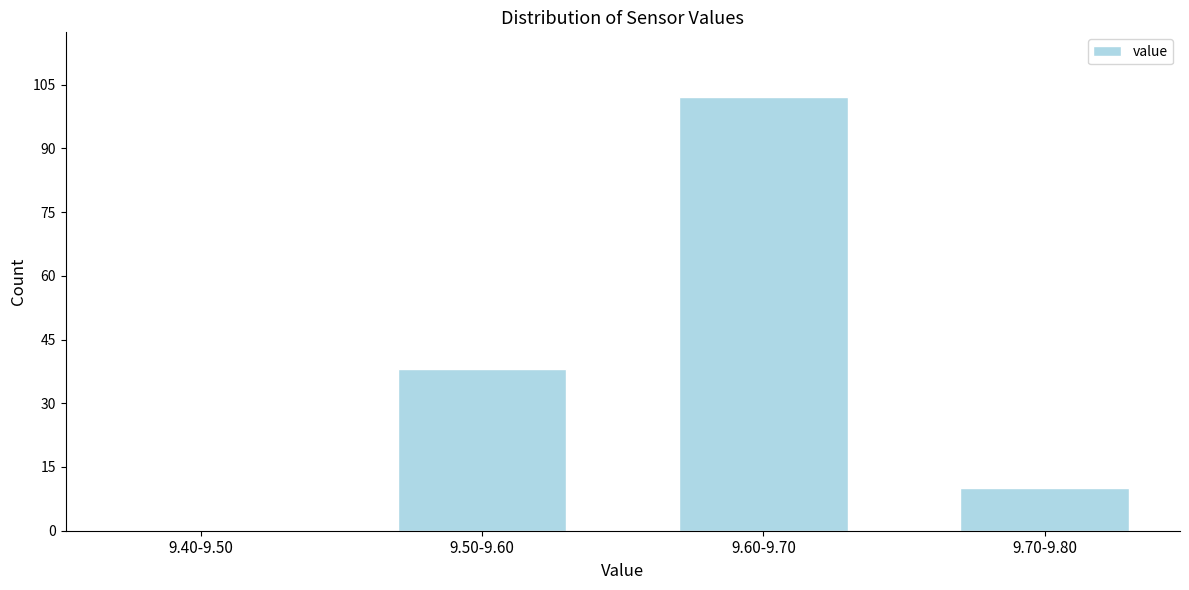

Reading left to right, transcribe all the data shown in this chart.

9.40-9.50=0	9.50-9.60=38	9.60-9.70=102	9.70-9.80=10